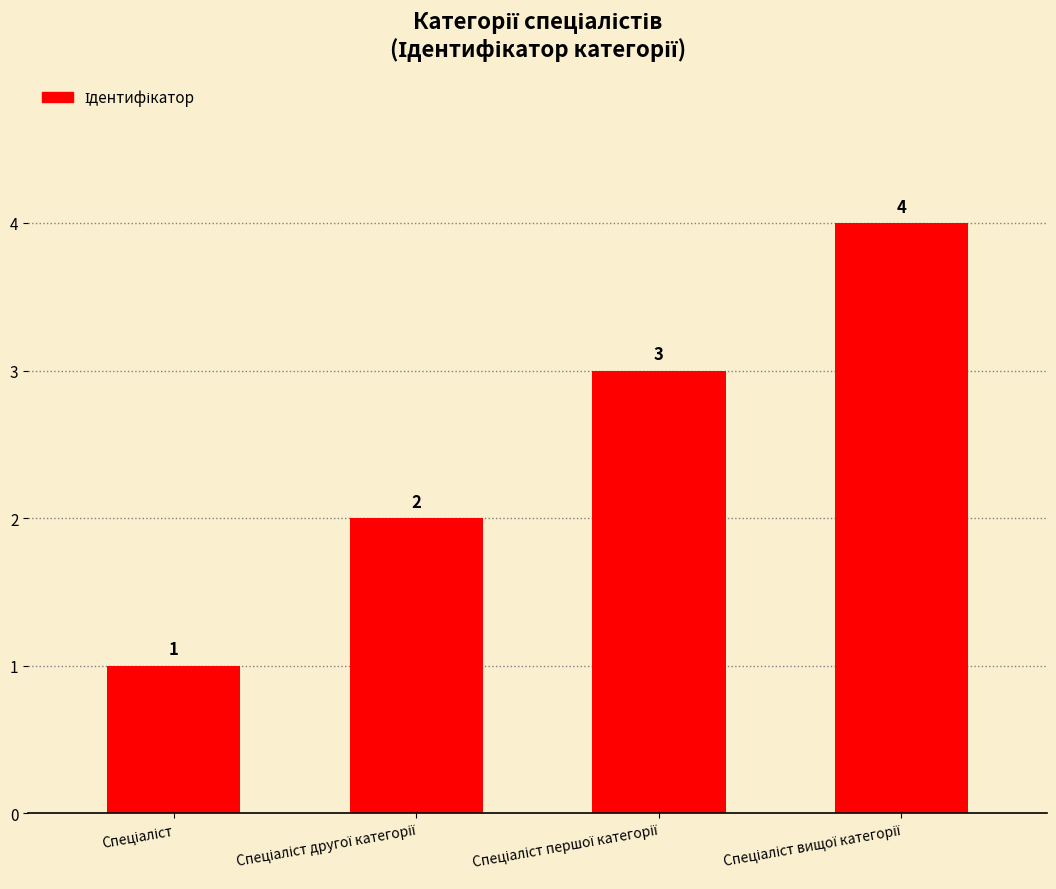

What is the value of the 1st bar from the left?

1